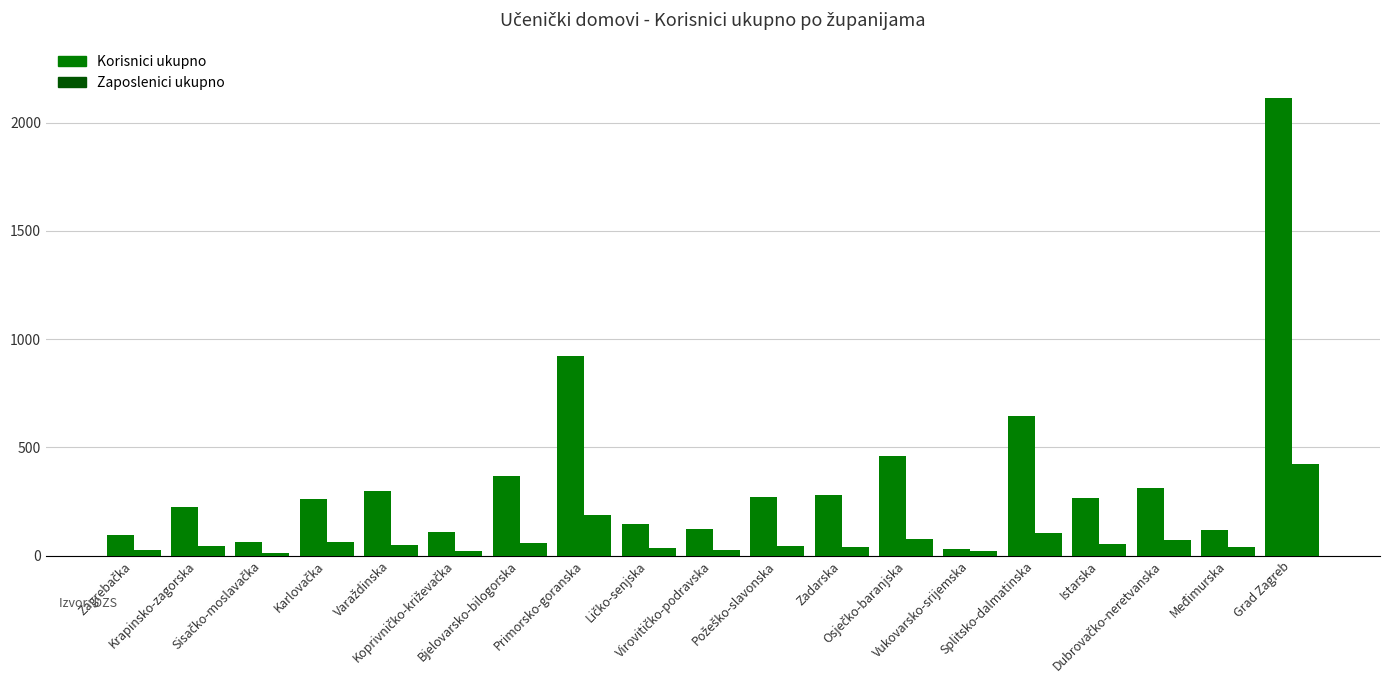

Count the number of categories in the chart.

19